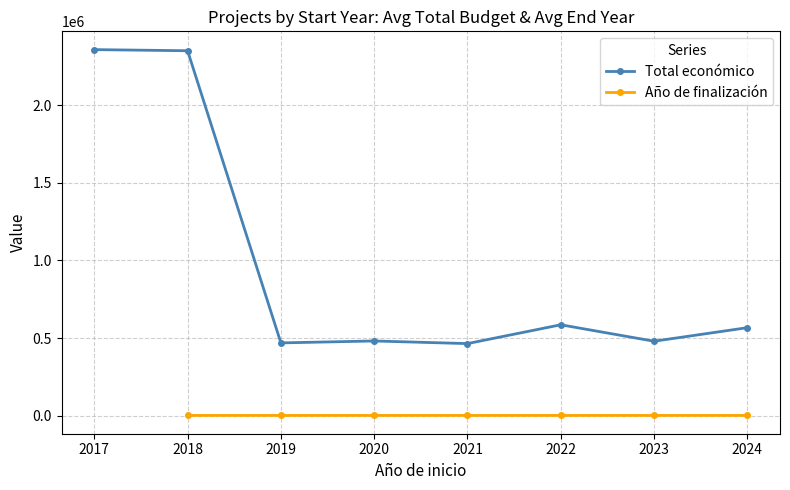

What is the minimum value for Total económico?

464551.0